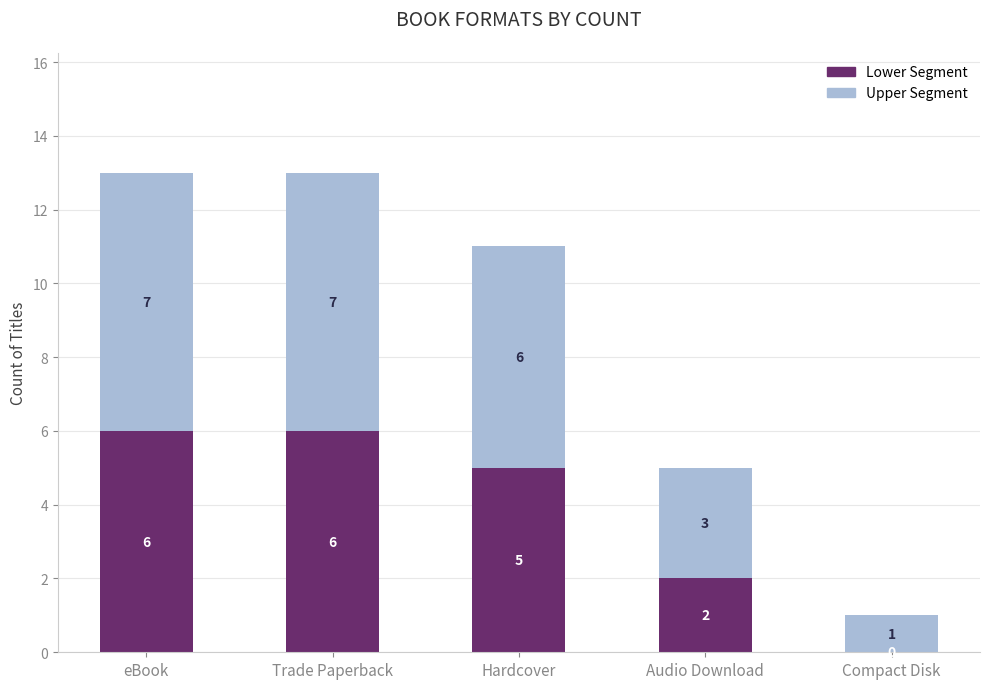

How many positive values does the Lower Segment series have?

4